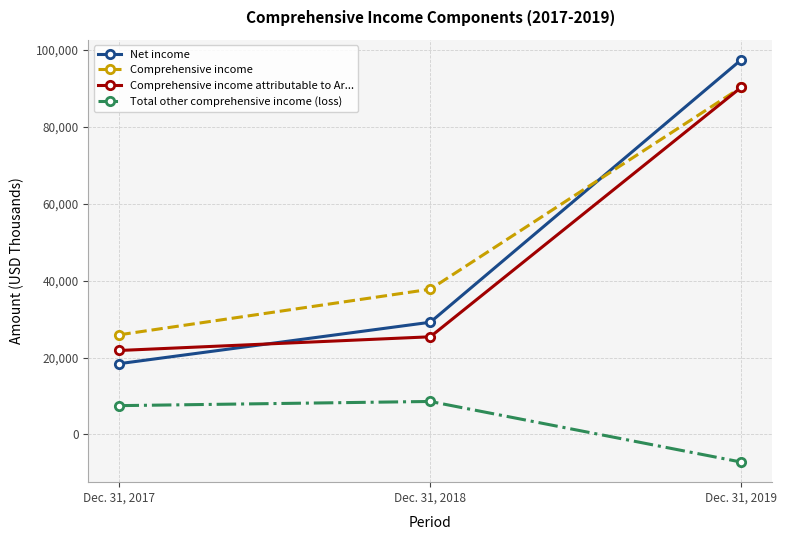

What is the greatest value displayed?

97330